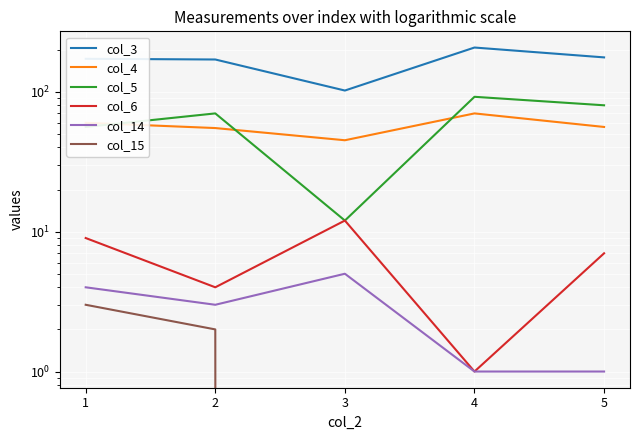

What is the maximum value shown in the chart?

207